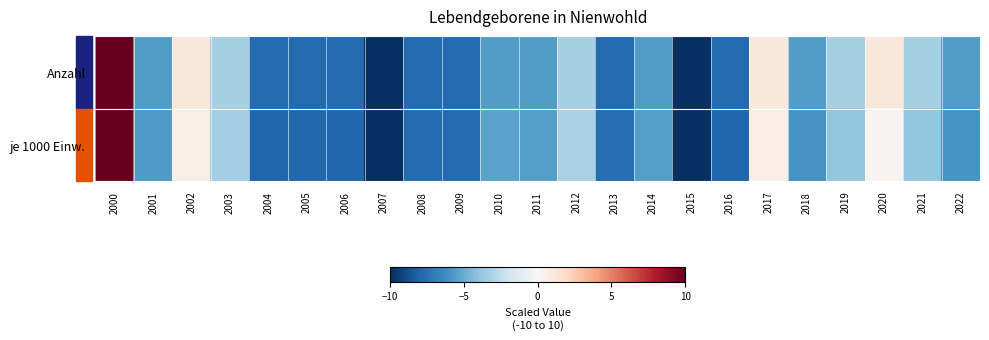

Rank the series by their average value, from highest to lowest.

Anzahl, je 1000 Einw.